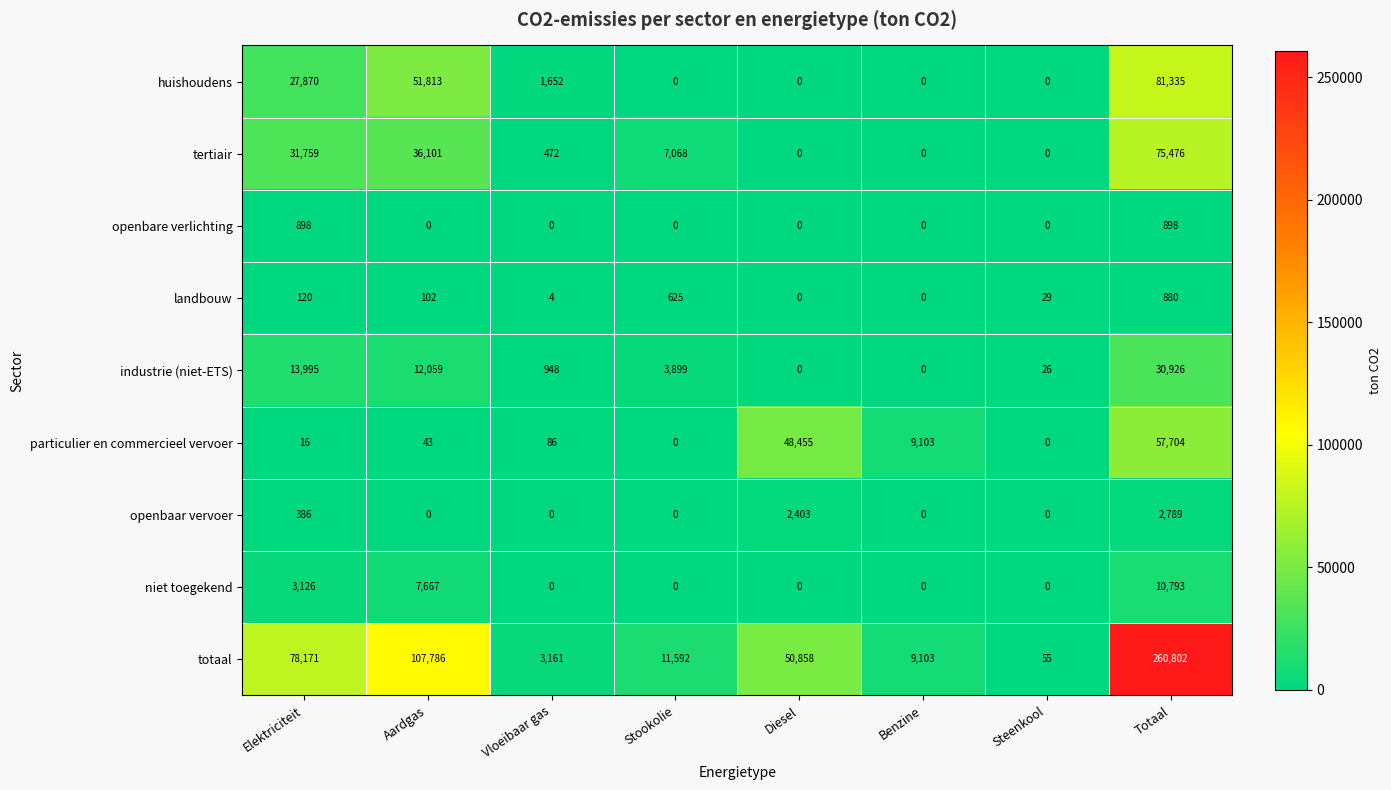

Is it true that huishoudens equals 0 at Steenkool?

True